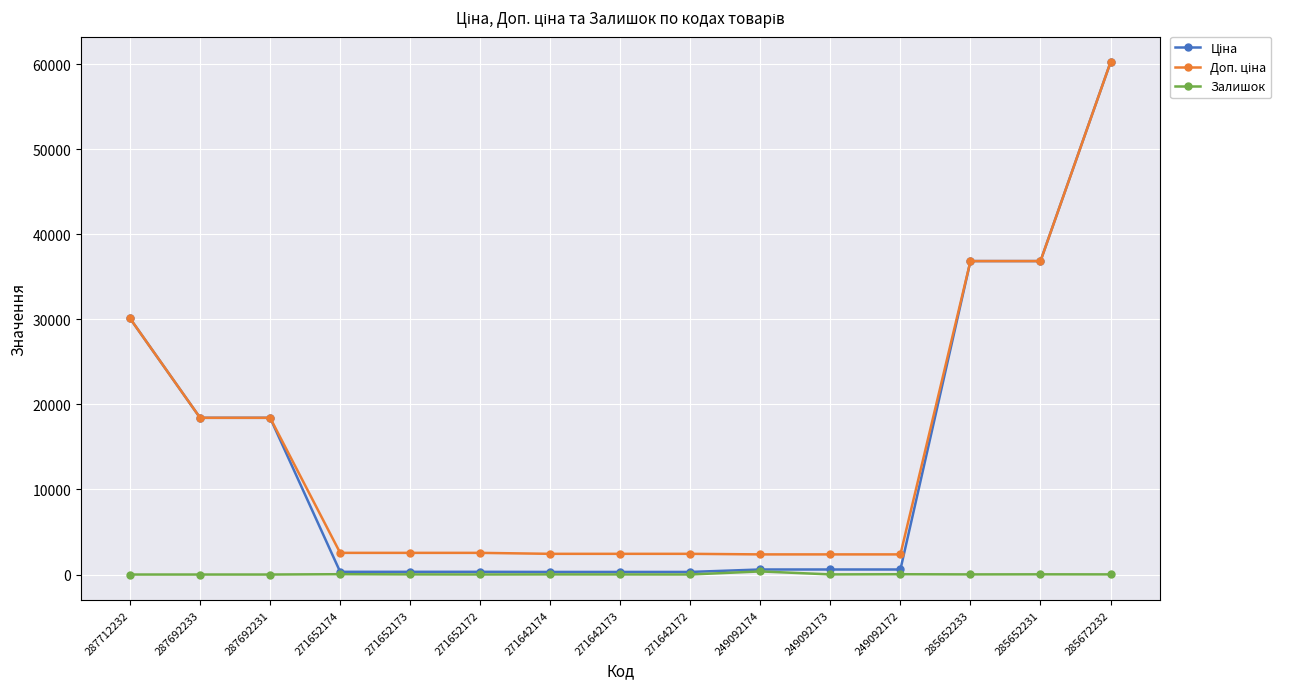

At which category is the sum across all series the highest?

285672232